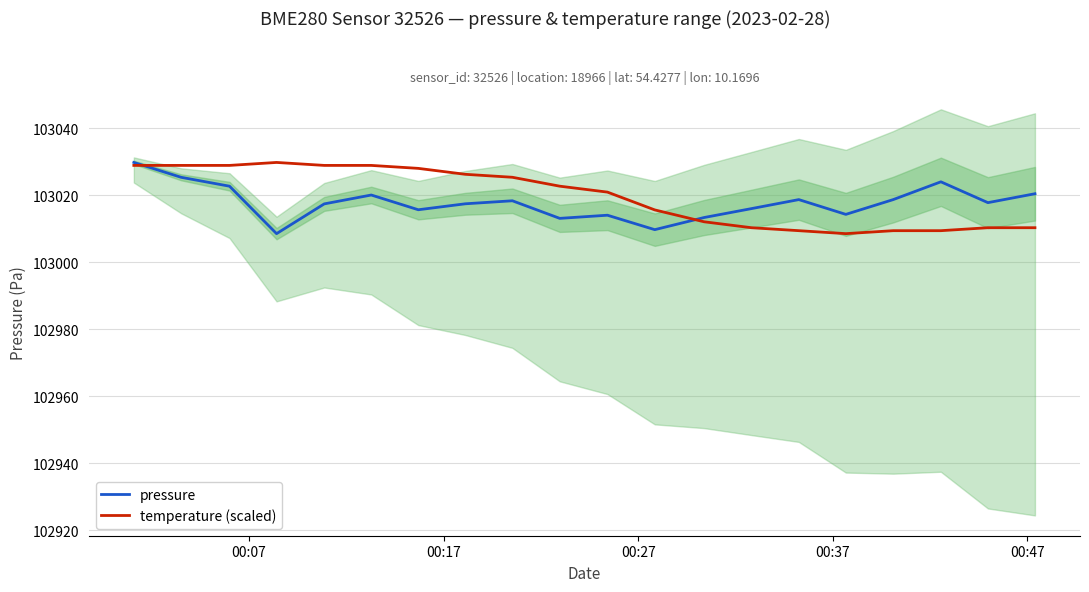

What is the minimum value for pressure?

103008.5